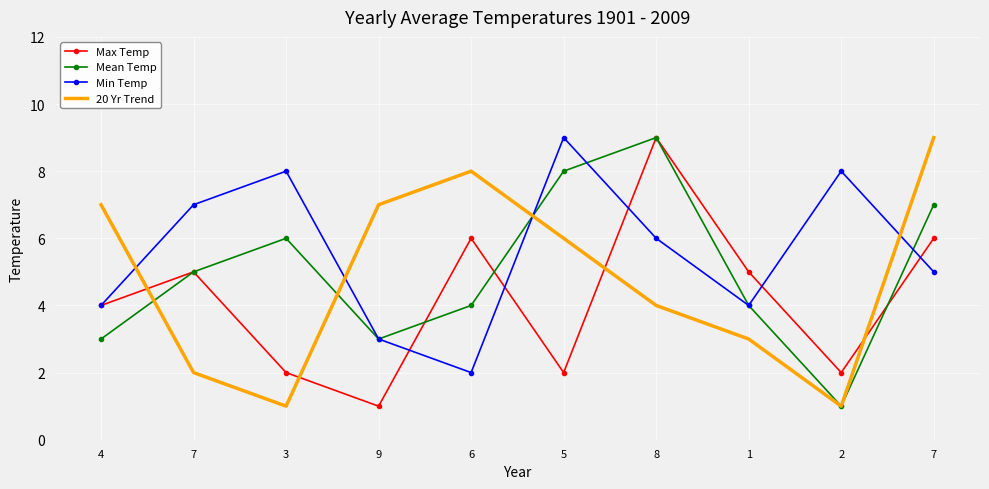

Where do Max Temp and Min Temp first cross each other?

9 and 6